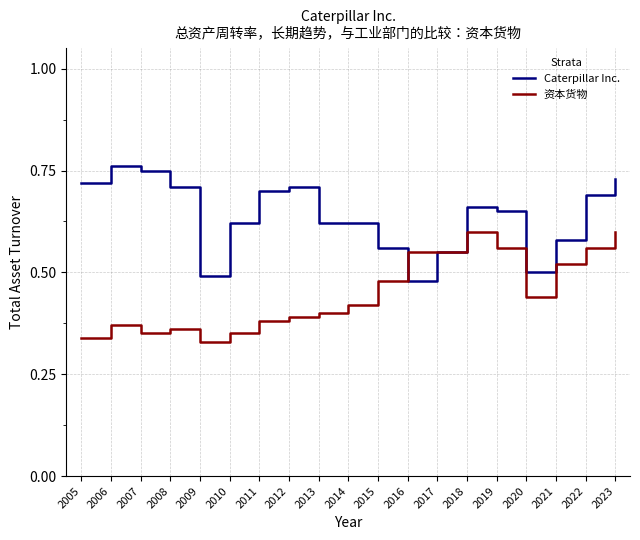

Rank the series by their average value, from lowest to highest.

资本货物, Caterpillar Inc.